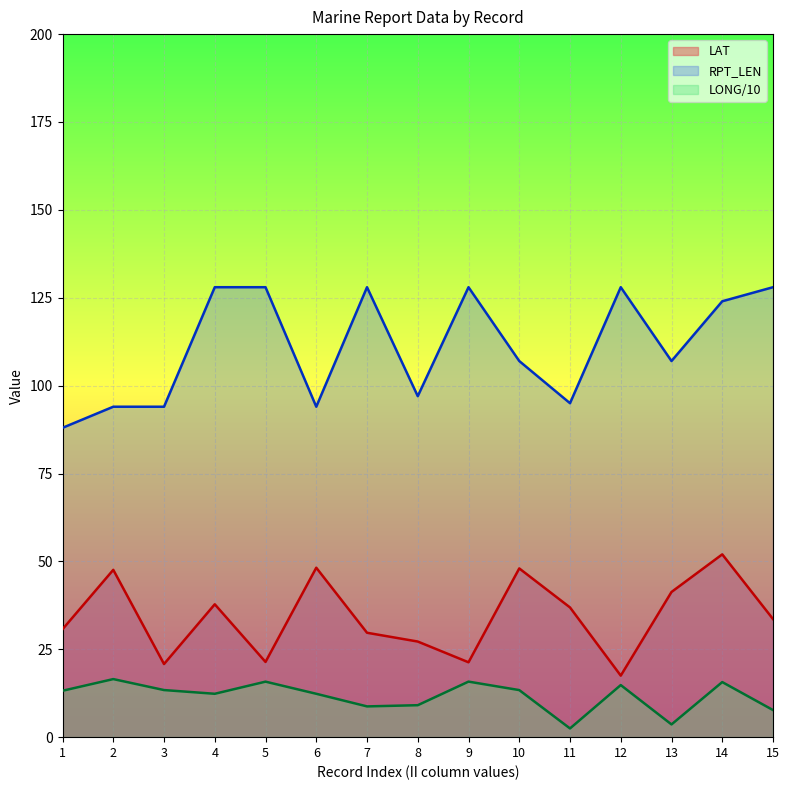

What is the sum of all RPT_LEN values?

1668.0